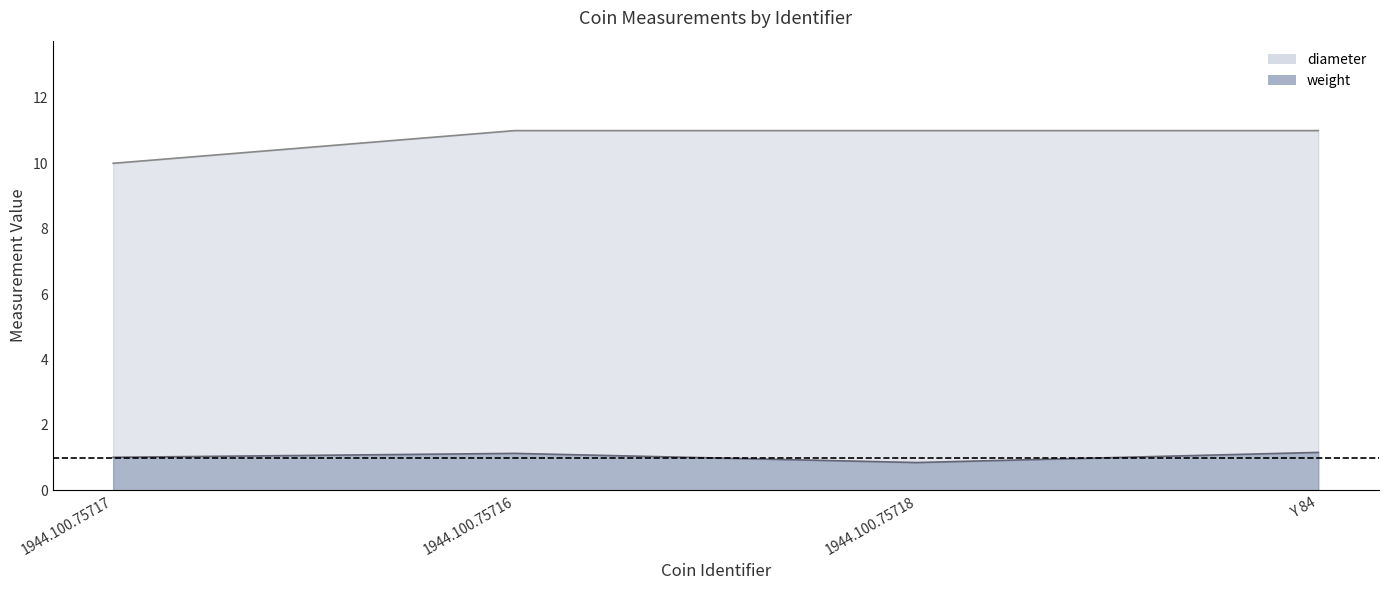

How many diameter values are between 11 and 12?

3